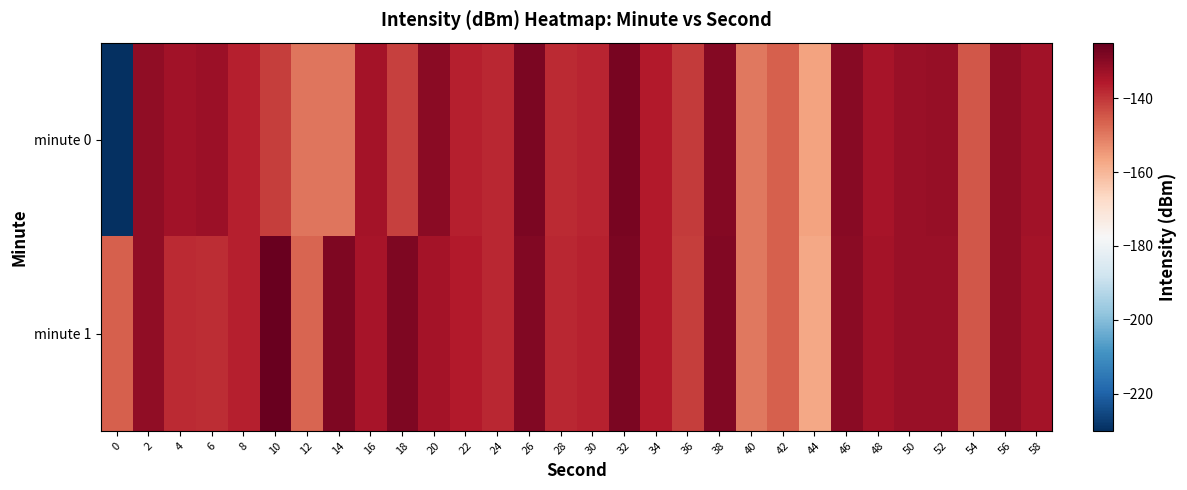

What is the total value across all series at 36?

-281.8